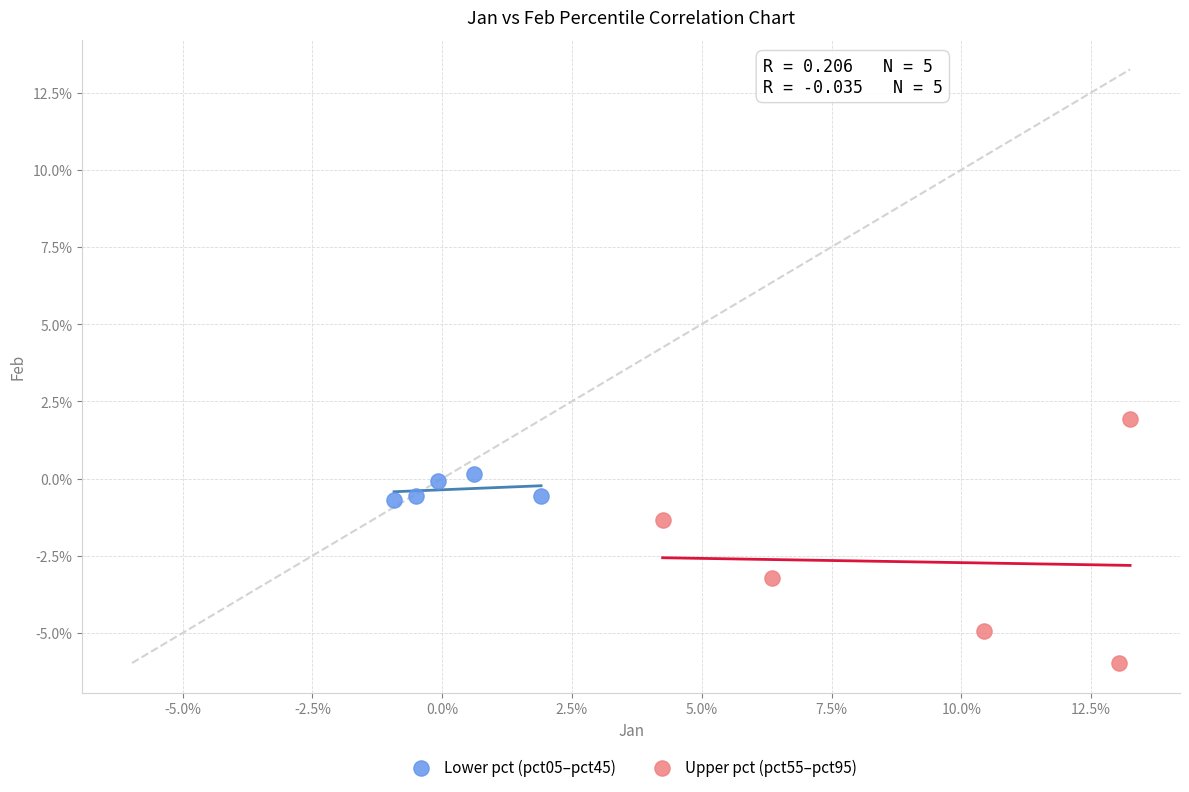

Which series reaches the minimum Y coordinate?

Upper pct (pct55–pct95)